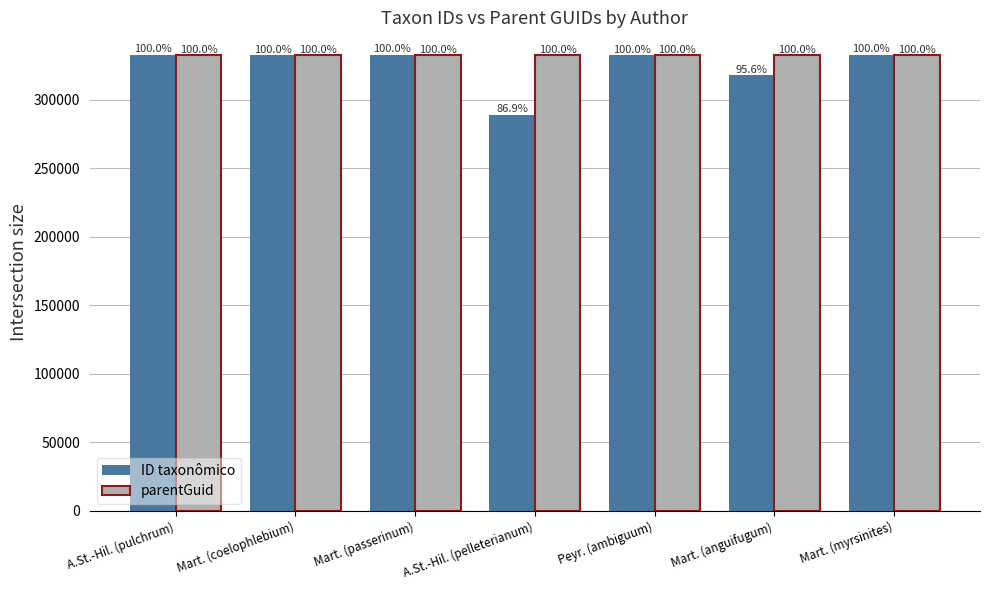

List the labels in order of parentGuid value, smallest first.

A.St.-Hil. (pulchrum), Mart. (coelophlebium), Mart. (passerinum), A.St.-Hil. (pelleterianum), Peyr. (ambiguum), Mart. (anguifugum), Mart. (myrsinites)